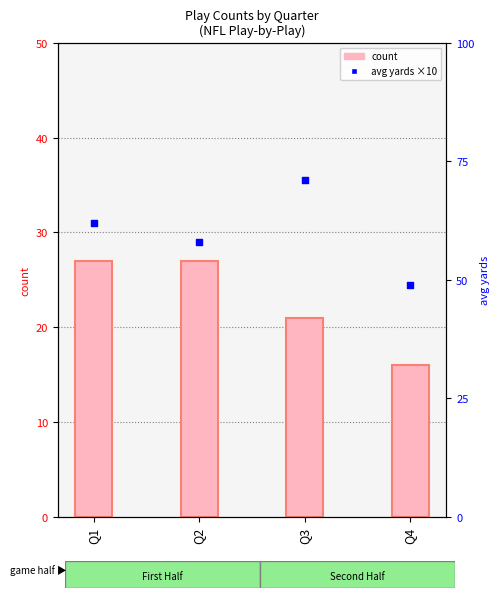

At how many categories does at least one series exceed 66?

1